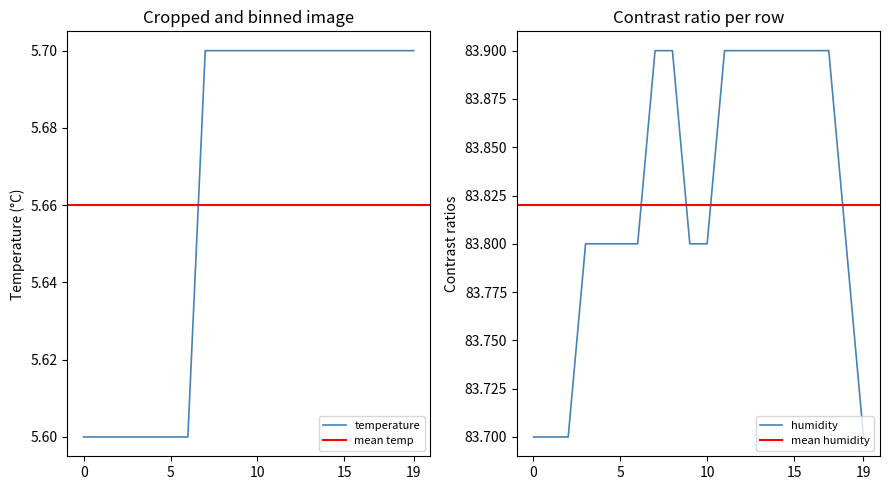

What is the sum of the temperature values at 03:00 and 16:00?

11.3